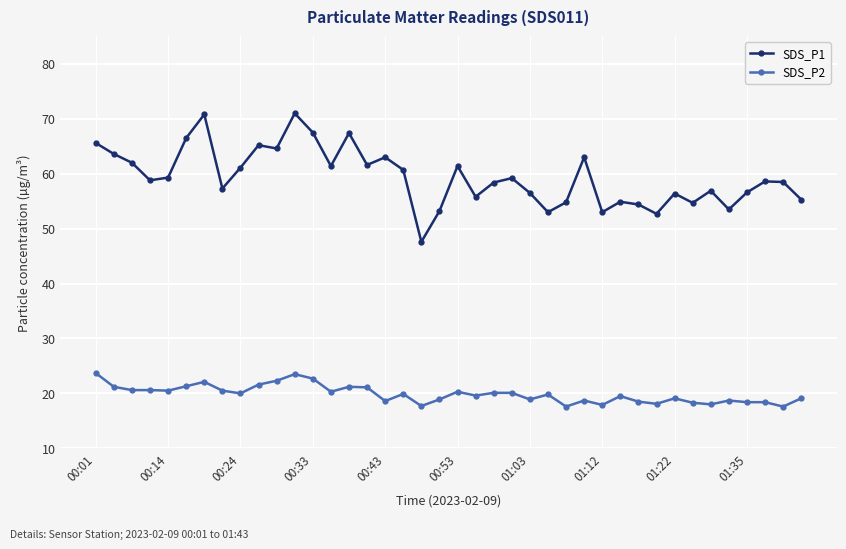

Rank the series by their maximum value, from lowest to highest.

SDS_P2, SDS_P1